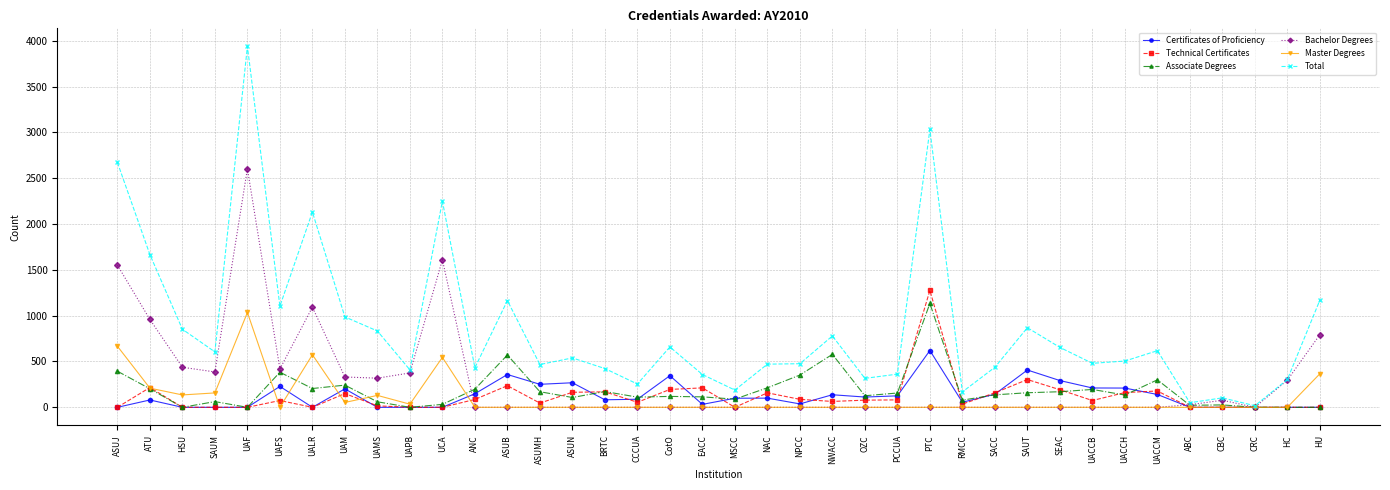

What is the maximum value for Total?

3940